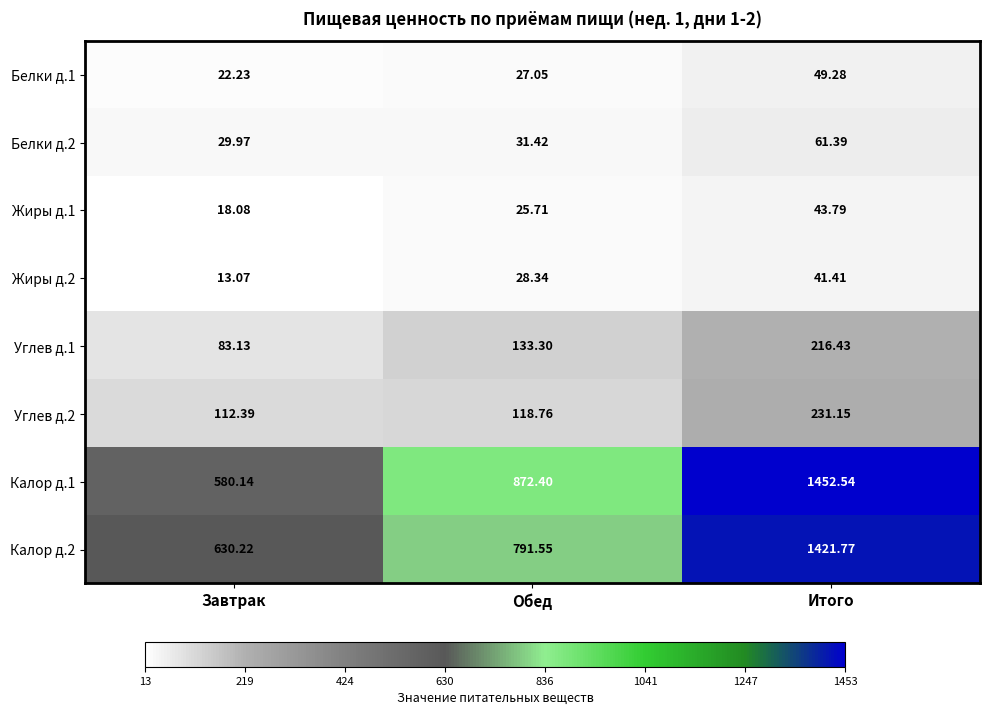

Is the value of Калор д.1 at Завтрак greater than the value of Калор д.2 at Итого?

No